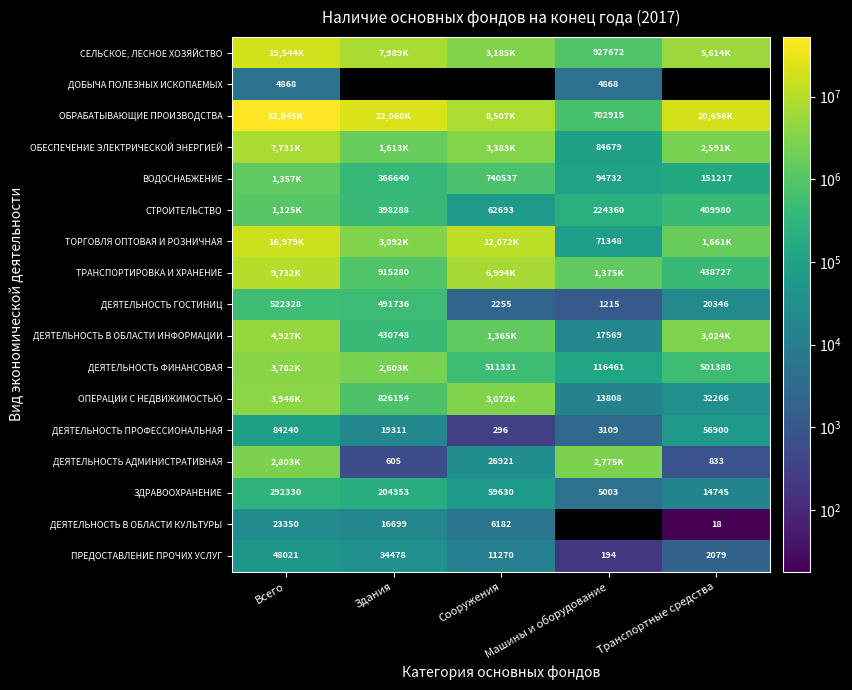

How many series are shown in this chart?

17